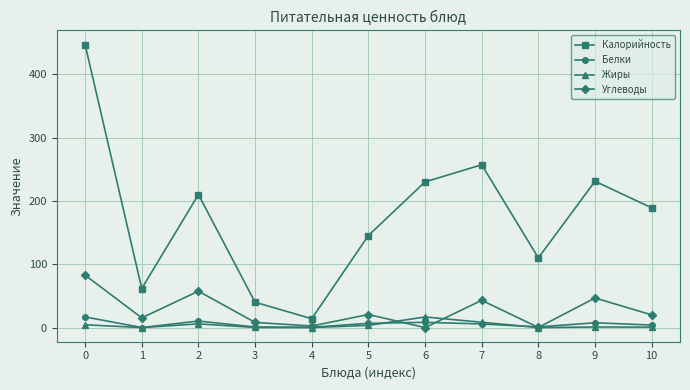

How many values in the Углеводы series are below 20?

5